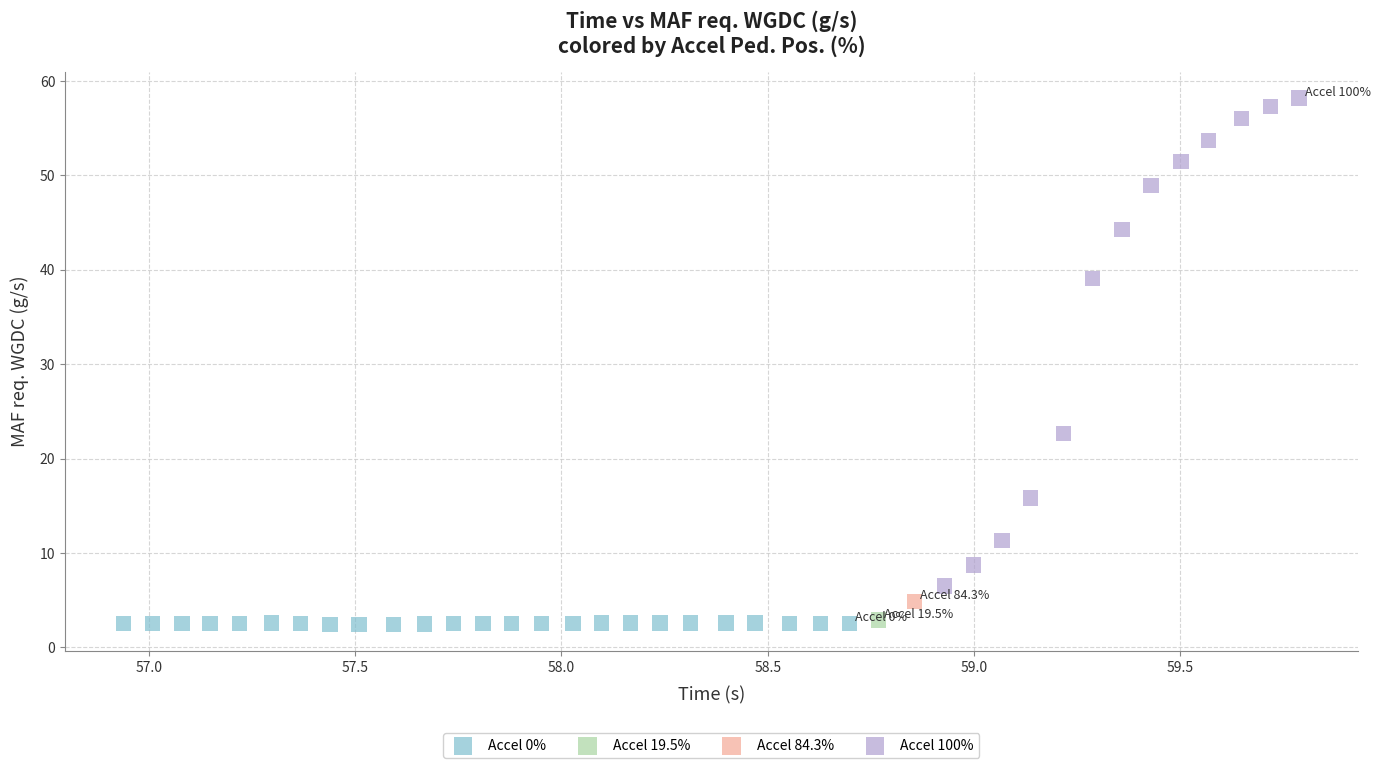

What are all the series names shown in the legend?

Accel 0%, Accel 19.5%, Accel 84.3%, Accel 100%